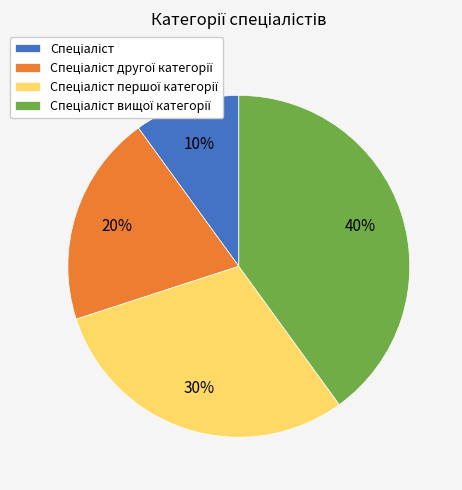

Is there a majority slice in this chart?

No